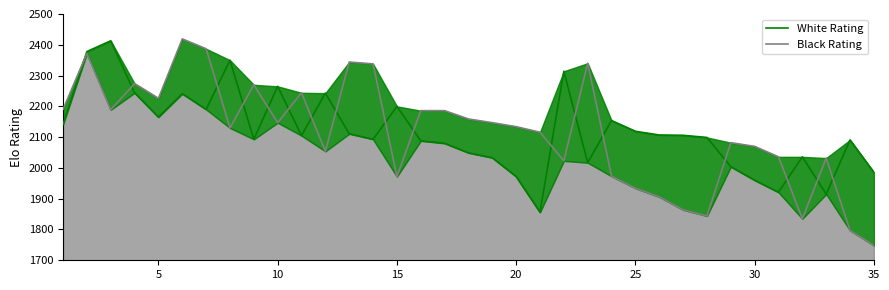

List the series in order of their overall mean, highest first.

White Rating, Black Rating